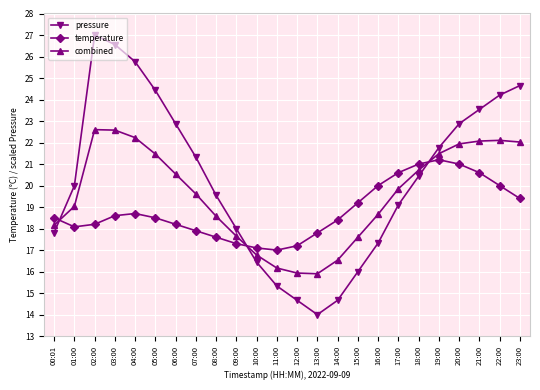

True or false: combined has more than 1 points higher than both neighbors.

True